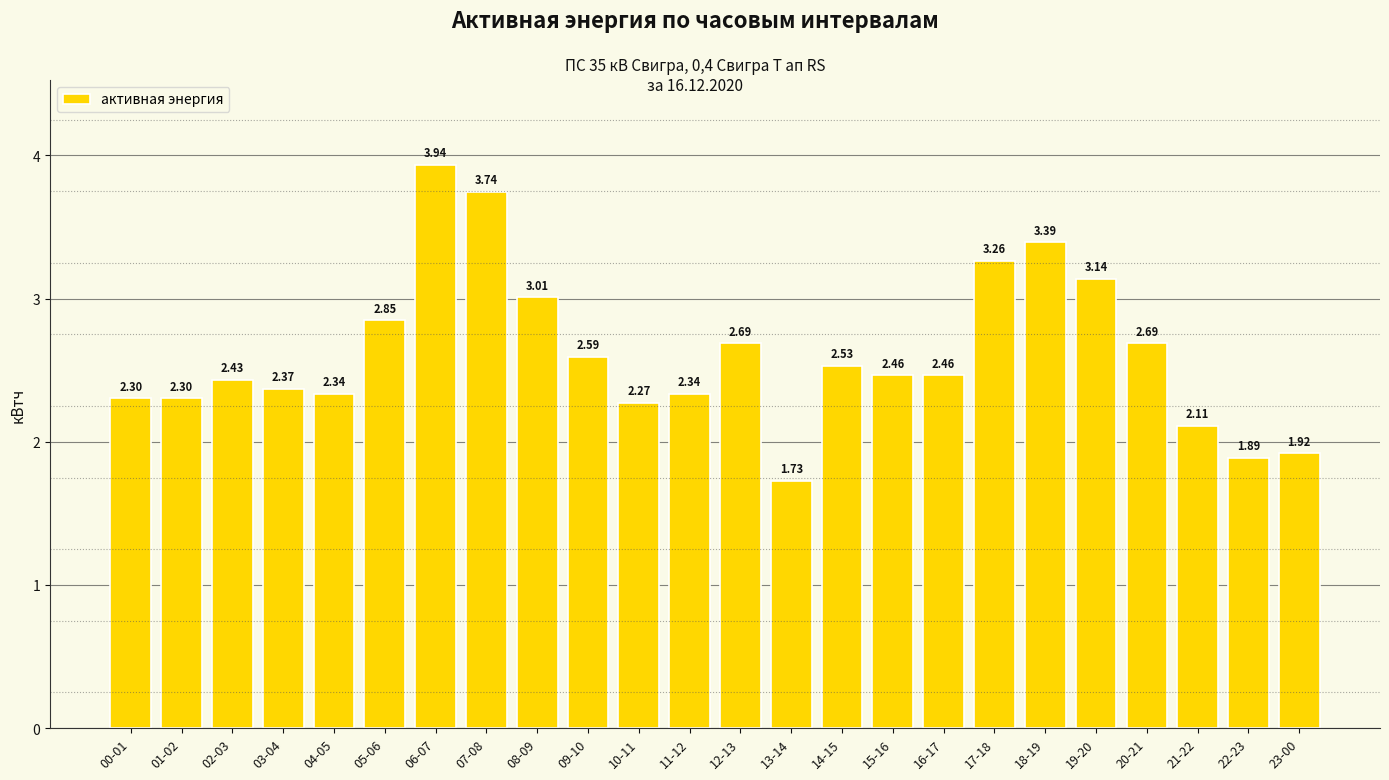

Where is the data nearest to the value 2?

23-00